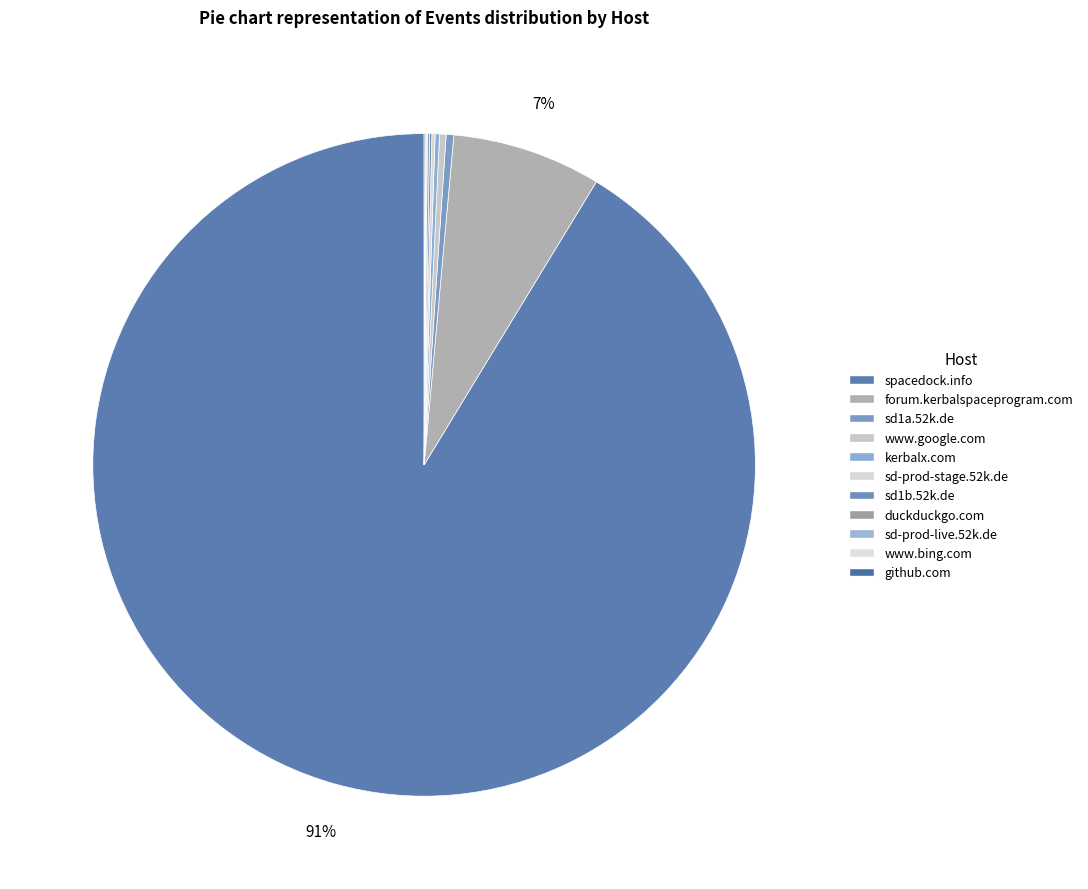

The sd1a.52k.de slice represents 0% of the pie. True or false?

True